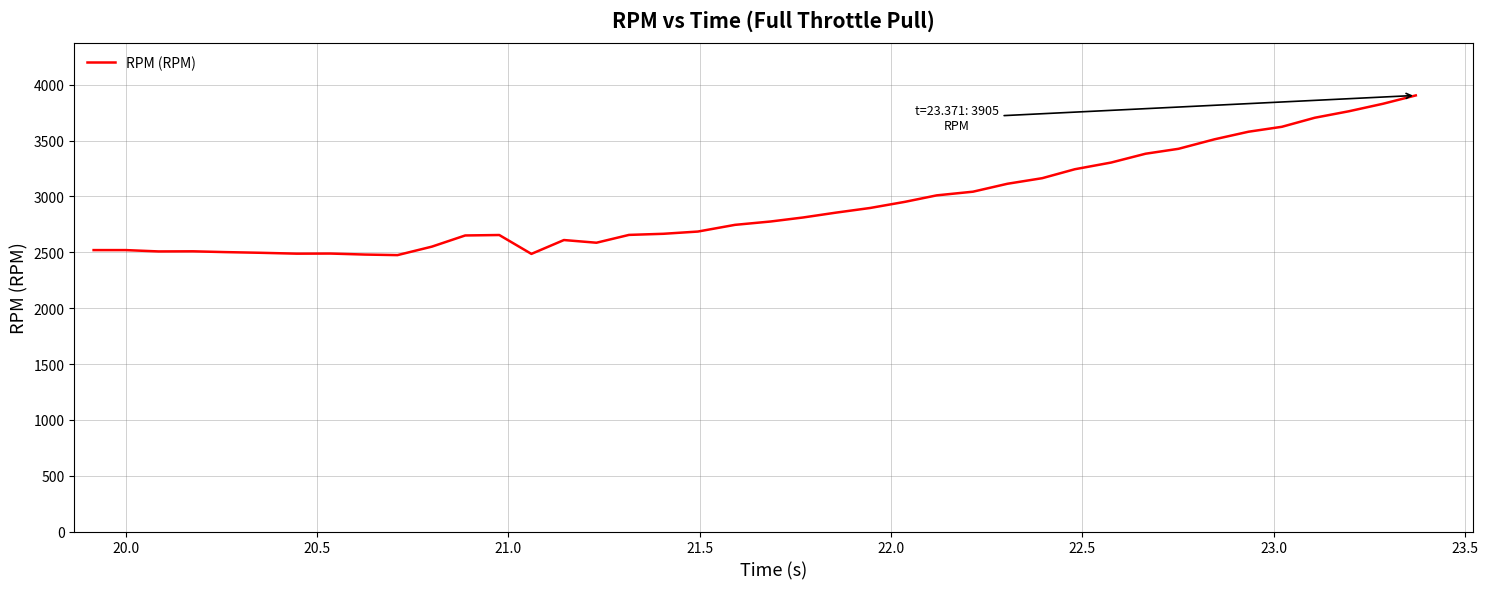

What is the maximum value shown in the chart?

3905